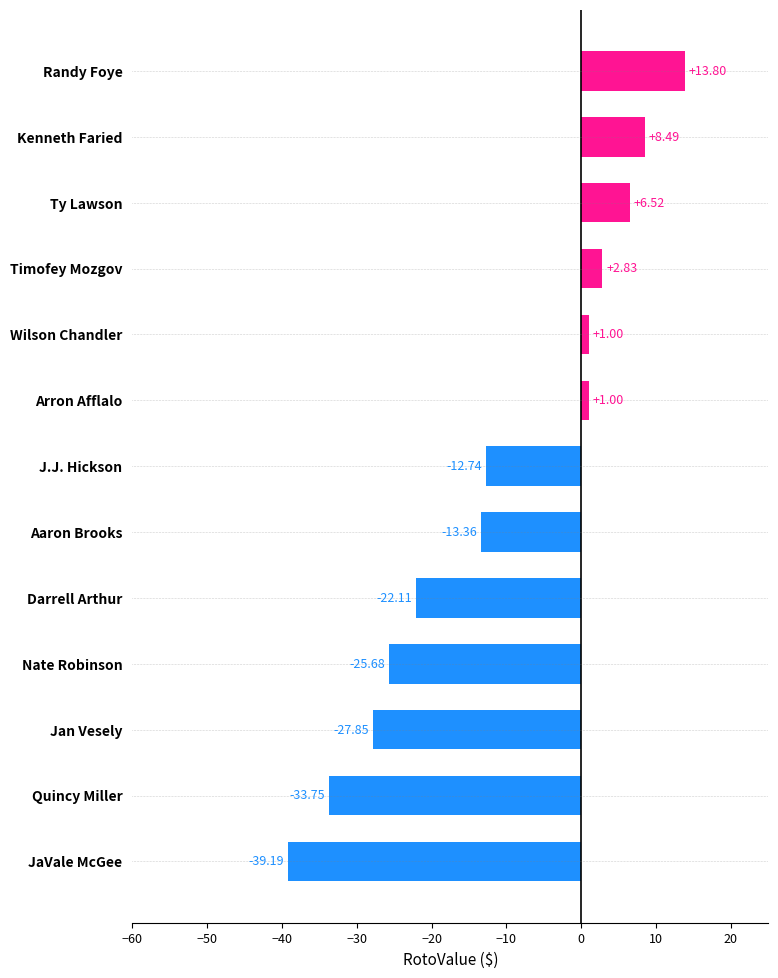

What is the change in value from Aaron Brooks to Nate Robinson?

-12.3